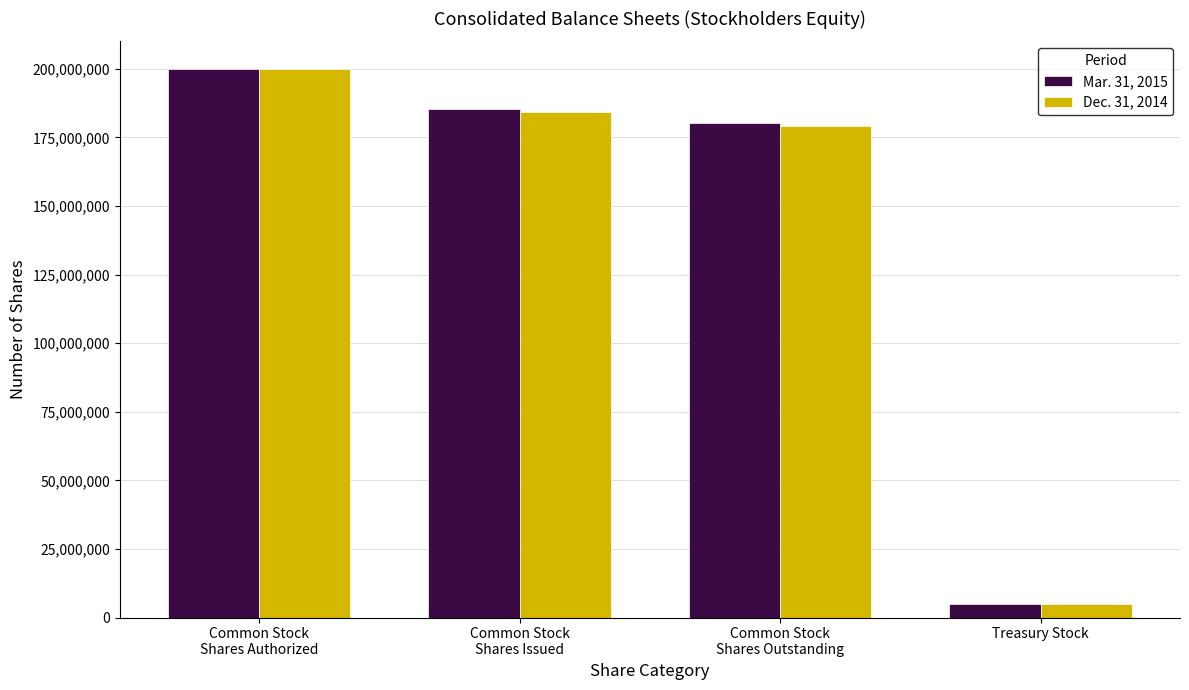

Reading left to right, transcribe all the data shown in this chart.

Mar. 31, 2015: Common Stock
Shares Authorized=200000000	Common Stock
Shares Issued=185194589	Common Stock
Shares Outstanding=180199445	Treasury Stock=4995144
Dec. 31, 2014: Common Stock
Shares Authorized=200000000	Common Stock
Shares Issued=184176582	Common Stock
Shares Outstanding=179181438	Treasury Stock=4995144